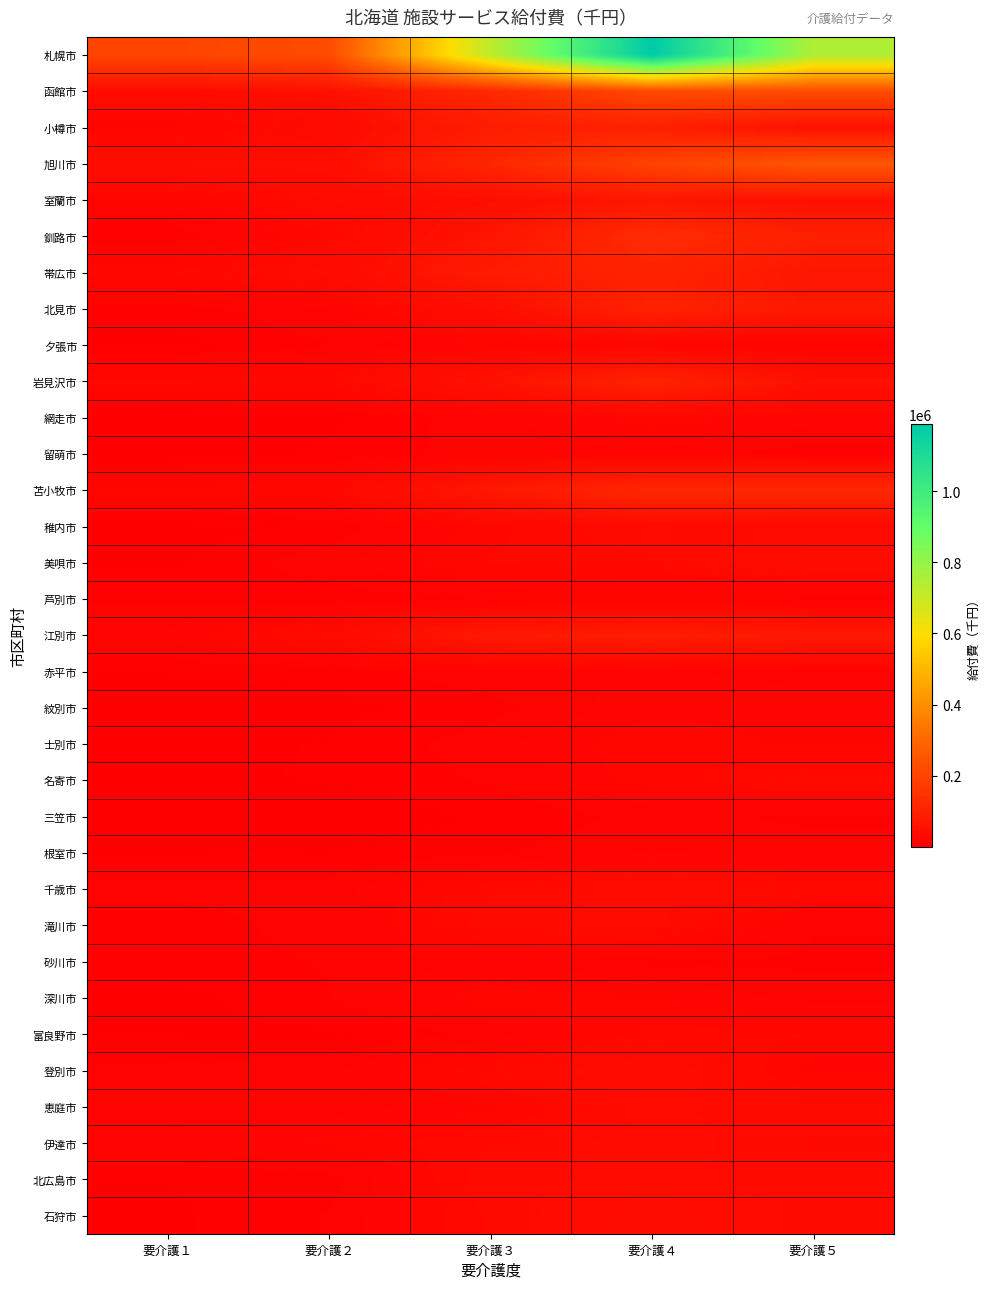

Reading left to right, list all the values displayed in this chart.

札幌市: 要介護１=202734.4	要介護２=223698.5	要介護３=717676.6	要介護４=1188439.8	要介護５=748988.5
函館市: 要介護１=35183.1	要介護２=50220.0	要介護３=118502.3	要介護４=217956.2	要介護５=224978.6
小樽市: 要介護１=17145.2	要介護２=30123.9	要介護３=87608.9	要介護４=93522.9	要介護５=51994.0
旭川市: 要介護１=45318.1	要介護２=46050.8	要介護３=111876.1	要介護４=195313.5	要介護５=253092.1
室蘭市: 要介護１=17893.0	要介護２=33846.7	要介護３=46413.1	要介護４=67040.2	要介護５=51207.2
釧路市: 要介護１=6033.6	要介護２=25005.6	要介護３=62579.9	要介護４=131096.7	要介護５=95759.3
帯広市: 要介護１=25525.3	要介護２=36319.9	要介護３=82810.6	要介護４=105389.0	要介護５=67553.0
北見市: 要介護１=8471.3	要介護２=14730.2	要介護３=45110.9	要介護４=99725.6	要介護５=73835.8
夕張市: 要介護１=3864.3	要介護２=10294.1	要介護３=17964.3	要介護４=19951.5	要介護５=11278.7
岩見沢市: 要介護１=26033.8	要介護２=27506.1	要介護３=55957.5	要介護４=103144.2	要介護５=51399.9
網走市: 要介護１=3655.7	要介護２=5322.1	要介護３=13637.6	要介護４=22290.6	要介護５=17269.3
留萌市: 要介護１=4140.1	要介護２=6380.8	要介護３=13342.2	要介護４=13552.2	要介護５=7622.5
苫小牧市: 要介護１=22175.6	要介護２=23922.7	要介護３=73393.1	要介護４=117400.6	要介護５=117723.4
稚内市: 要介護１=3129.4	要介護２=7016.0	要介護３=22652.5	要介護４=34385.3	要介護５=28675.1
美唄市: 要介護１=5213.9	要介護２=13732.3	要介護３=25207.6	要介護４=27461.2	要介護５=42935.2
芦別市: 要介護１=9885.5	要介護２=7763.7	要介護３=10242.6	要介護４=12731.9	要介護５=8869.9
江別市: 要介護１=16005.0	要介護２=34969.1	要介護３=73192.2	要介護４=87946.5	要介護５=72297.4
赤平市: 要介護１=6906.4	要介護２=7575.8	要介護３=14346.8	要介護４=16033.3	要介護５=12904.6
紋別市: 要介護１=1626.9	要介護２=4491.0	要介護３=8803.7	要介護４=18297.3	要介護５=17905.7
士別市: 要介護１=3625.7	要介護２=6339.7	要介護３=13376.2	要介護４=24072.1	要介護５=18182.6
名寄市: 要介護１=4073.4	要介護２=6757.2	要介護３=11130.8	要介護４=22088.0	要介護５=32078.5
三笠市: 要介護１=1293.0	要介護２=1635.9	要介護３=6616.0	要介護４=12097.4	要介護５=9542.4
根室市: 要介護１=5627.5	要介護２=6357.4	要介護３=9738.4	要介護４=15477.2	要介護５=12523.6
千歳市: 要介護１=12107.7	要介護２=12434.3	要介護３=28146.5	要介護４=37005.7	要介護５=28745.6
滝川市: 要介護１=7963.2	要介護２=12695.7	要介護３=32154.5	要介護４=35589.1	要介護５=11000.3
砂川市: 要介護１=8433.7	要介護２=10995.8	要介護３=16140.6	要介護４=10072.3	要介護５=9375.9
深川市: 要介護１=4065.6	要介護２=10445.0	要介護３=22655.5	要介護４=19542.4	要介護５=13433.5
富良野市: 要介護１=5363.1	要介護２=4847.4	要介護３=12294.1	要介護４=26800.8	要介護５=24744.8
登別市: 要介護１=12280.6	要介護２=14260.2	要介護３=28799.9	要介護４=39957.4	要介護５=17548.8
恵庭市: 要介護１=12215.5	要介護２=12610.0	要介護３=18722.4	要介護４=34032.4	要介護５=32001.6
伊達市: 要介護１=17372.0	要介護２=20892.3	要介護３=28708.5	要介護４=37319.5	要介護５=28760.7
北広島市: 要介護１=6364.0	要介護２=8608.9	要介護３=32557.3	要介護４=34757.5	要介護５=31036.4
石狩市: 要介護１=4879.1	要介護２=10915.8	要介護３=30013.6	要介護４=42794.9	要介護５=31134.5